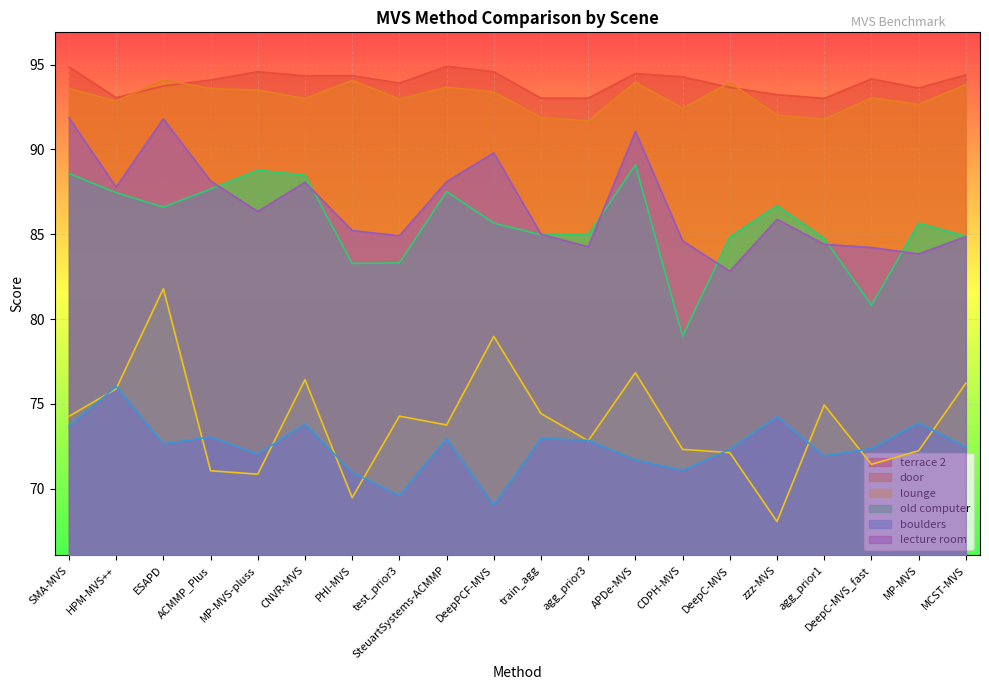

What is the average value of the door series?

93.1